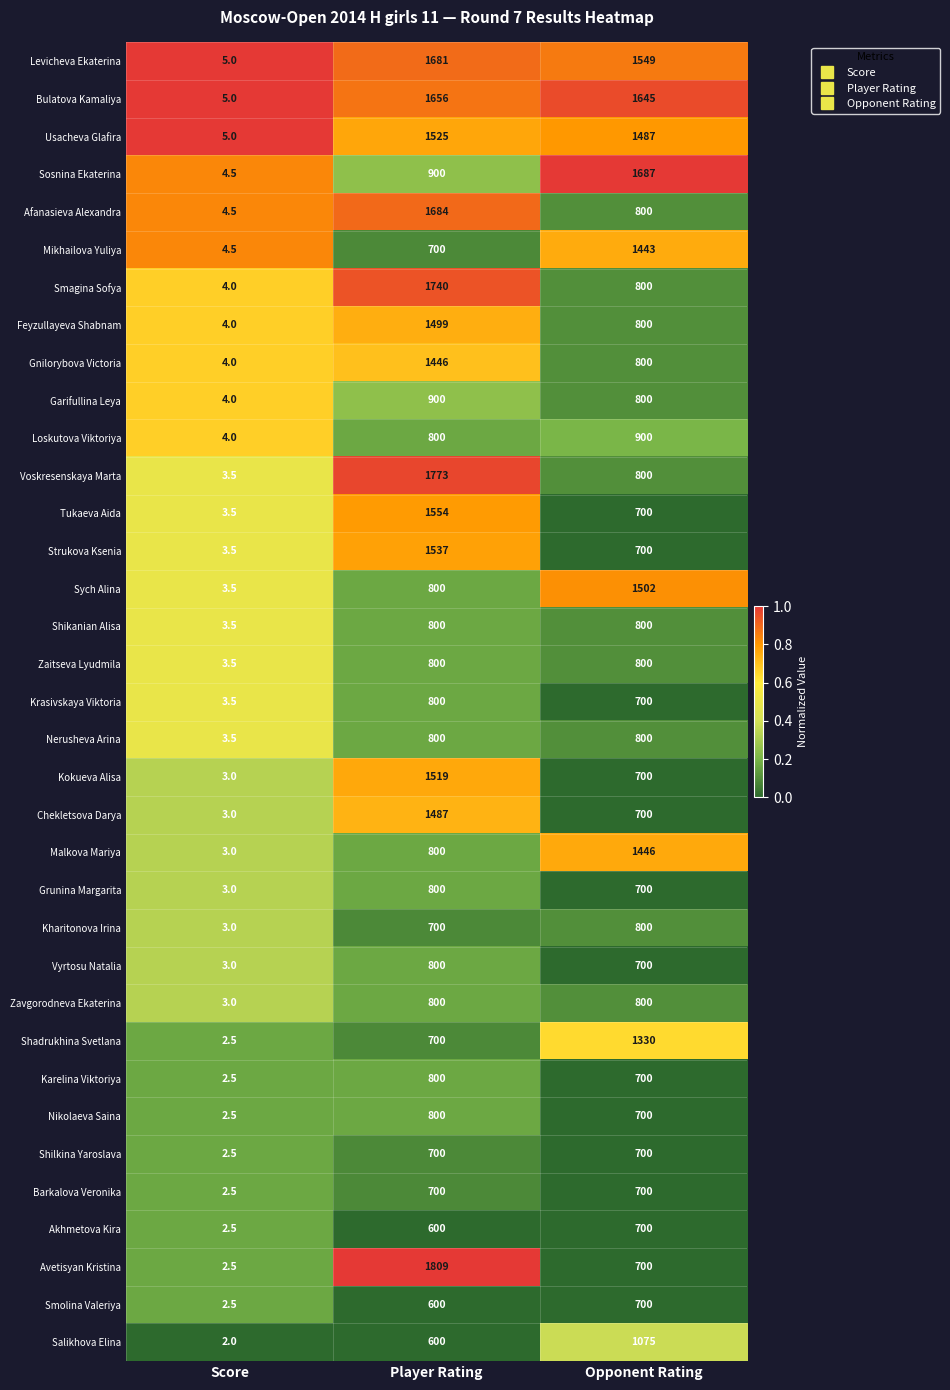

What is the difference between the highest and lowest values at Score?

3.0